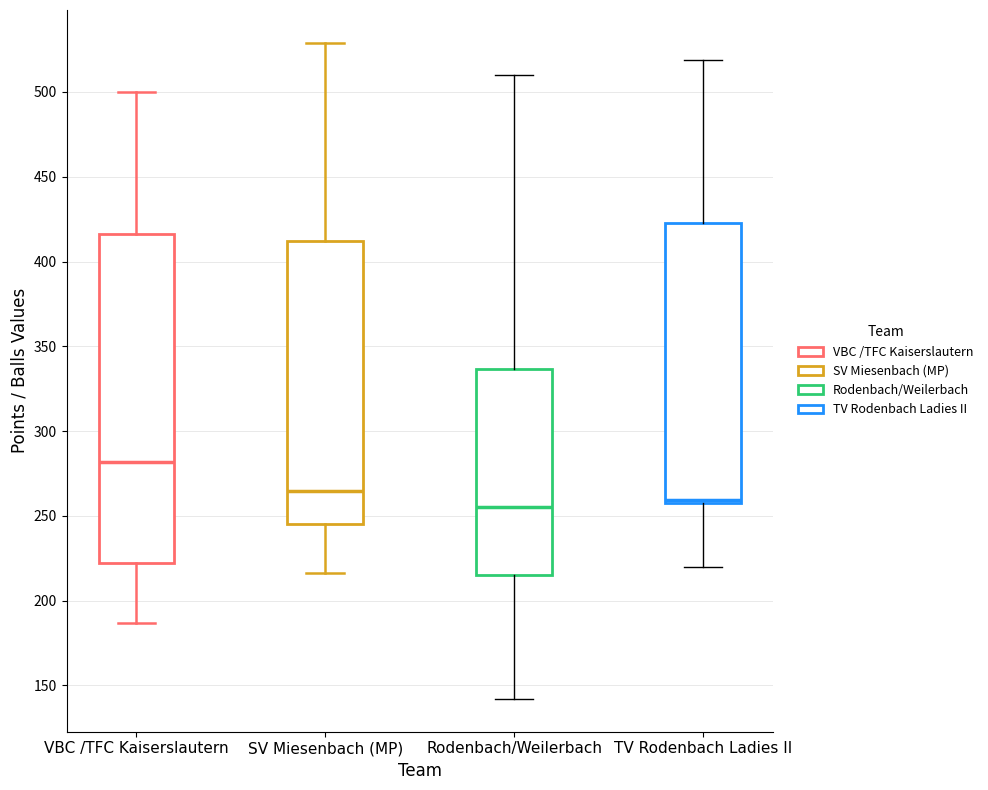

Reading left to right, read every box against the y-axis: the position of its median line, the range the box covers, and the ends of its whiskers. The values are not printed on the chart, so give them approximately, as read against the axis.

VBC /TFC Kaiserslautern: median 280, box 220 to 415, whiskers 185 to 500
SV Miesenbach (MP): median 265, box 245 to 410, whiskers 215 to 530
Rodenbach/Weilerbach: median 255, box 215 to 335, whiskers 140 to 510
TV Rodenbach Ladies II: median 260 (just above the box's lower edge), box 260 to 425, whiskers 220 to 520